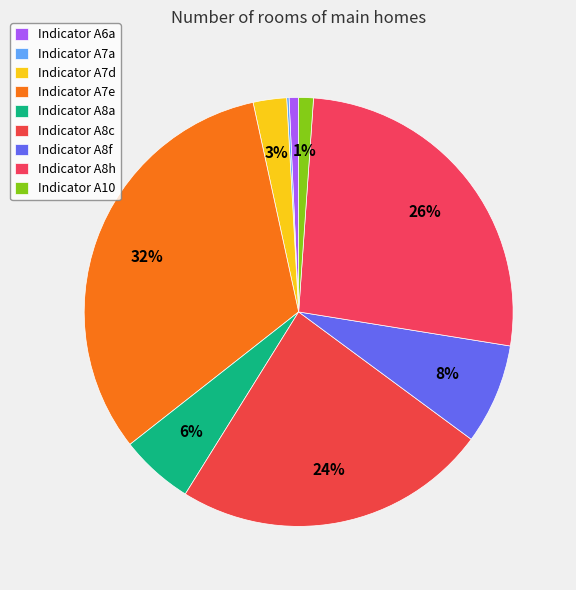

To the nearest percent, what is the difference between the largest and smallest slice percentages?

32%